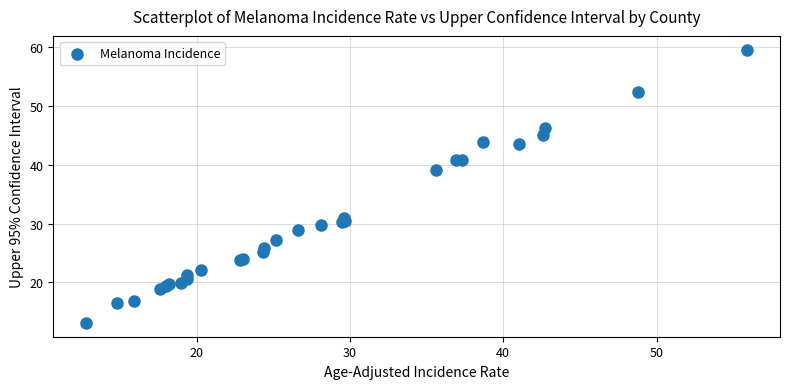

What Y value in the scatter plot is closest to 36?

39.1